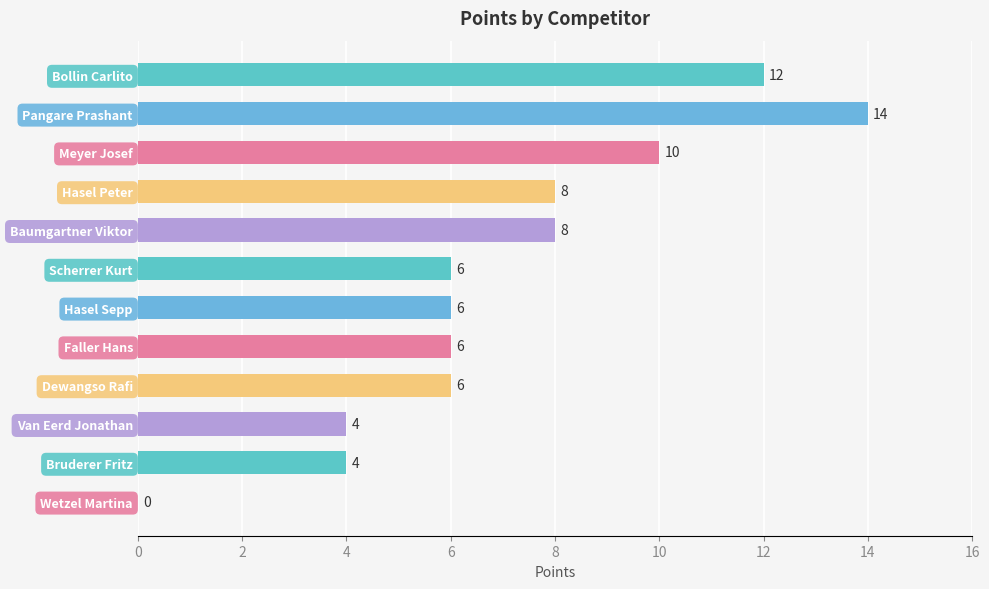

What is the sum of all values?

84